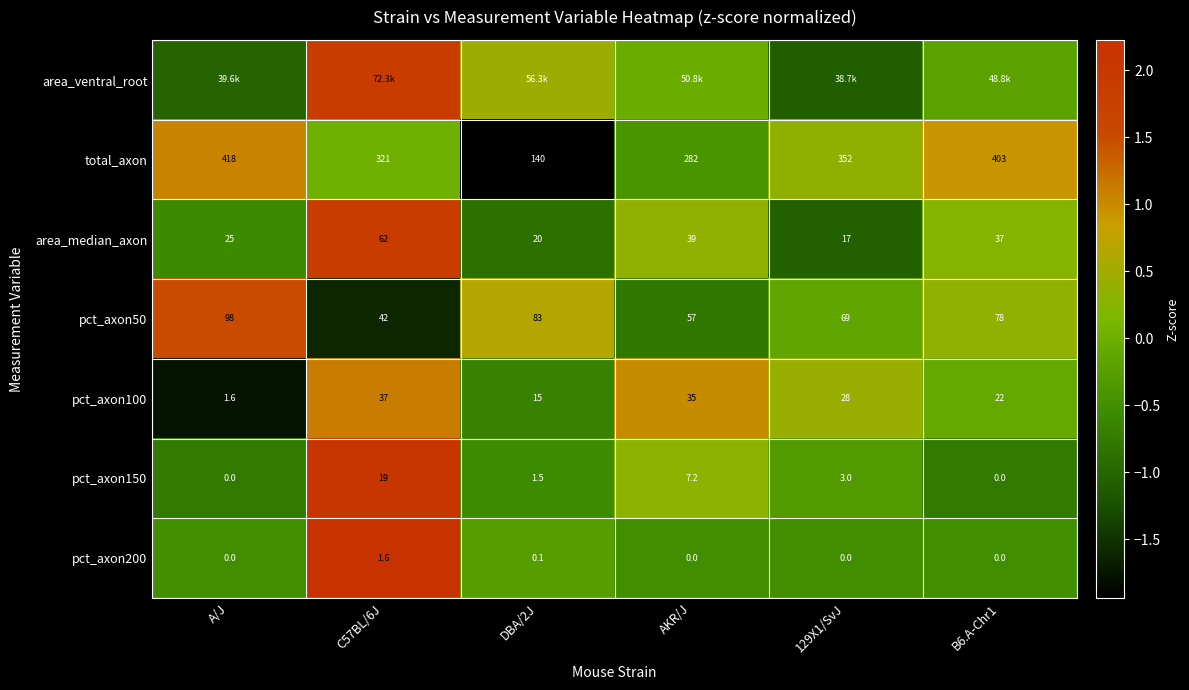

Is the value of pct_axon150 at AKR/J greater than the value of pct_axon200 at DBA/2J?

Yes